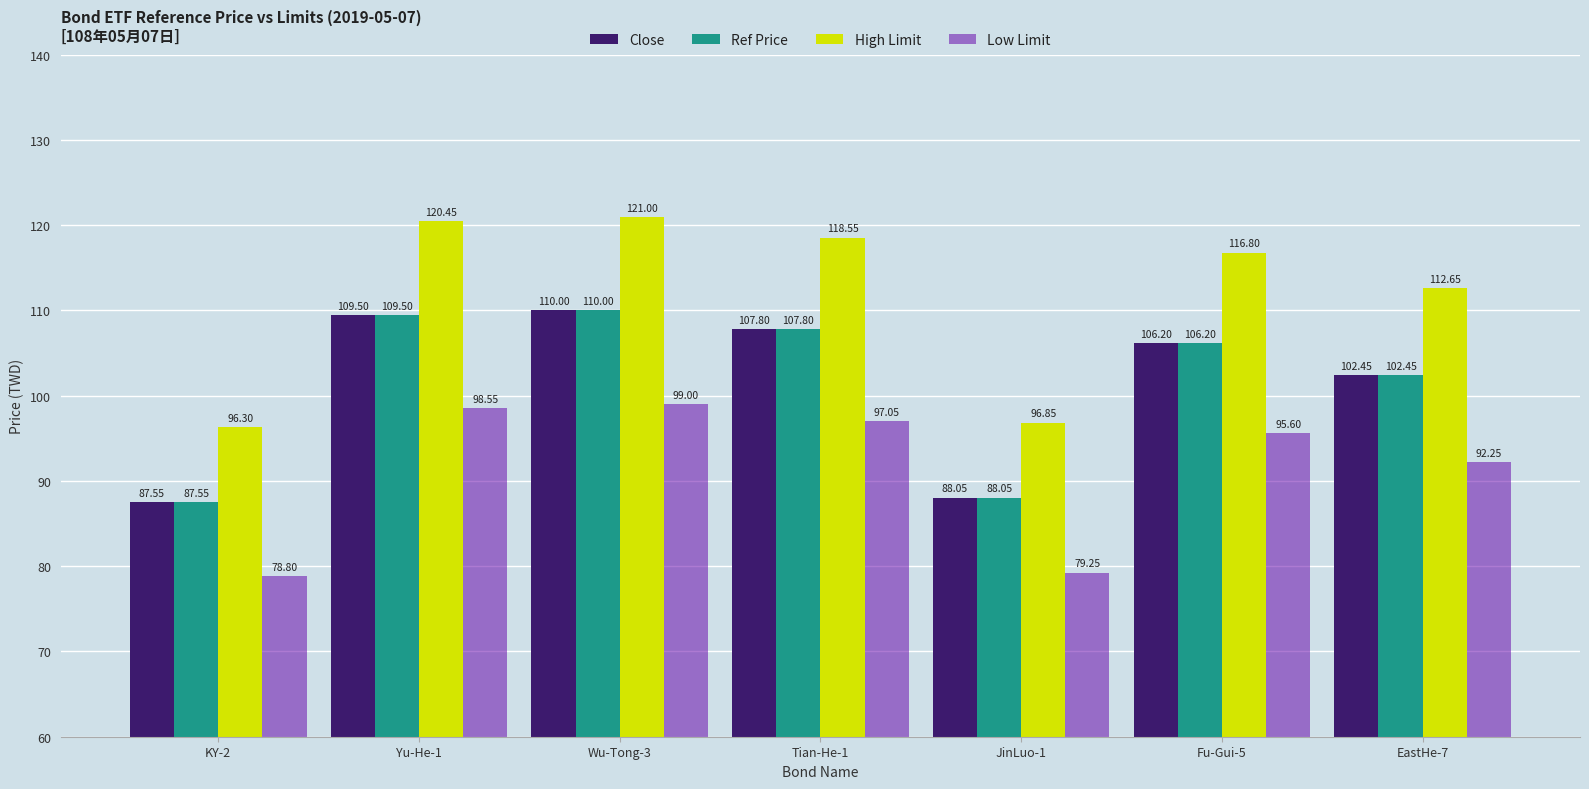

Where is High Limit nearest to the value 108?

EastHe-7